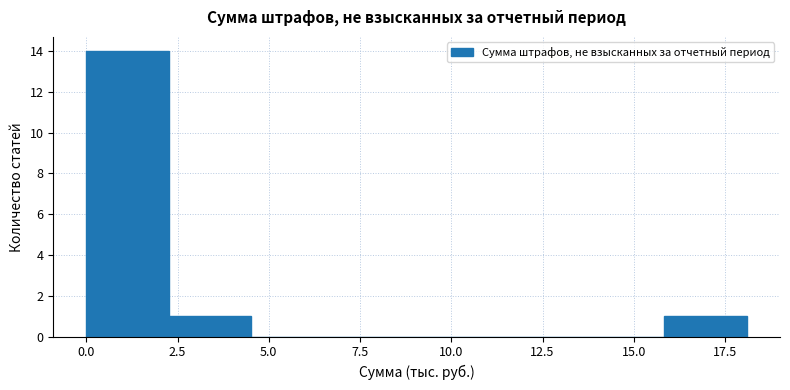

How tall is the bar that spans 2.5 to 4.5 on the x-axis? Neither the bar edges nor the heights are printed on the chart, so give them approximately, as read against the axes.

1